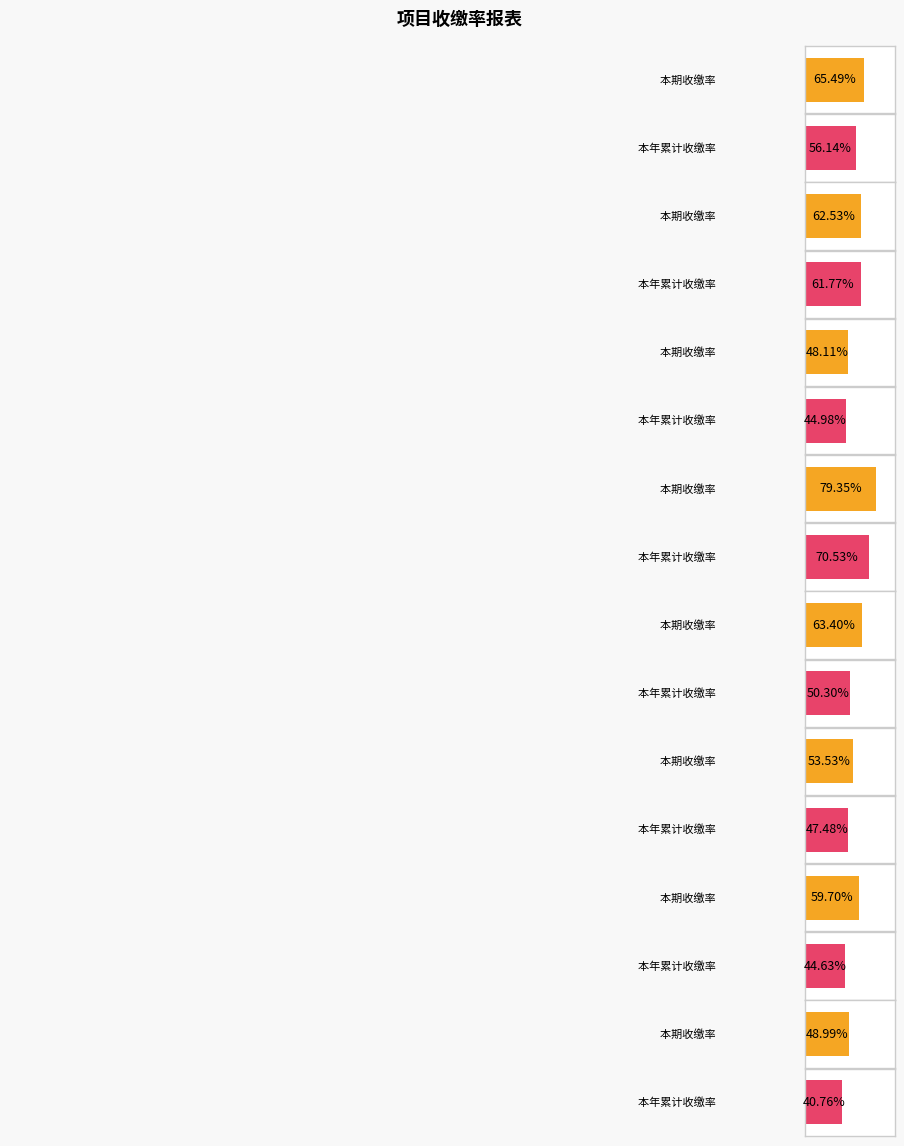

Which series has the largest range (max minus min)?

本期收缴率